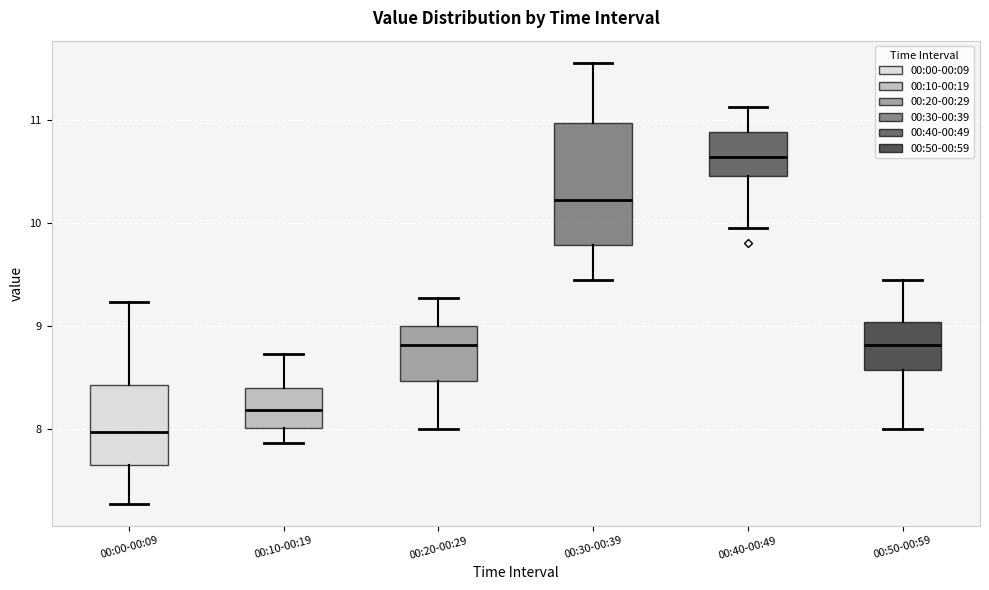

Which box's median line is the lowest?

00:00-00:09